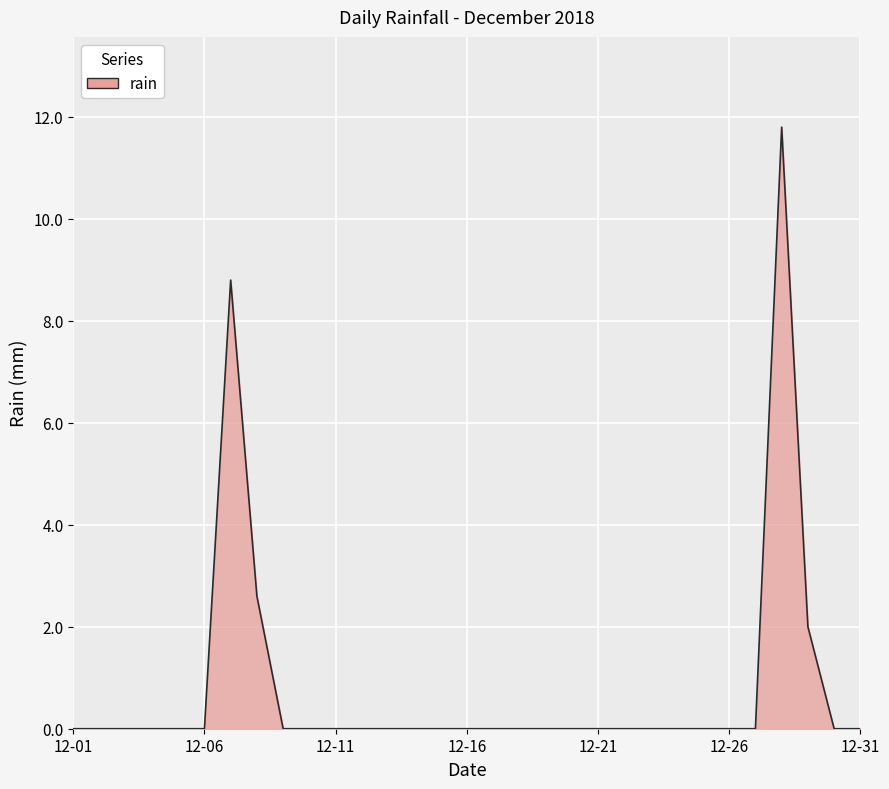

What is the difference between the maximum and minimum values?

11.8